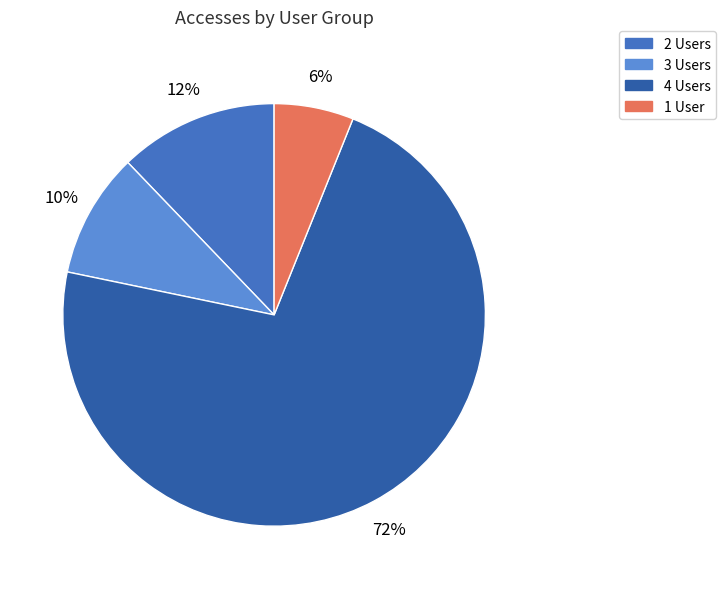

Is there any slice that represents more than half of the pie?

Yes